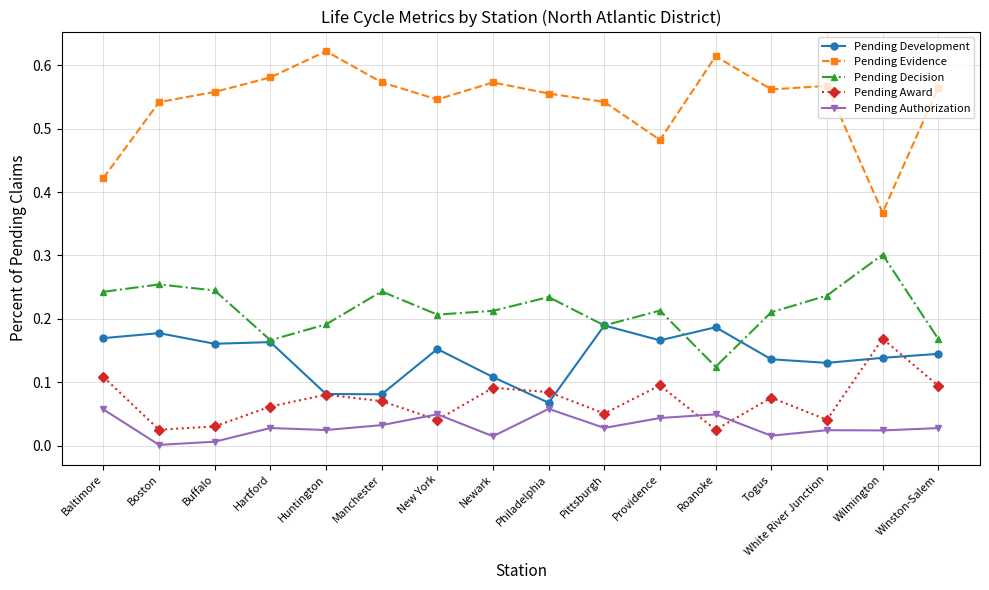

True or false: Pending Evidence has a value of 1.0 at Philadelphia.

False